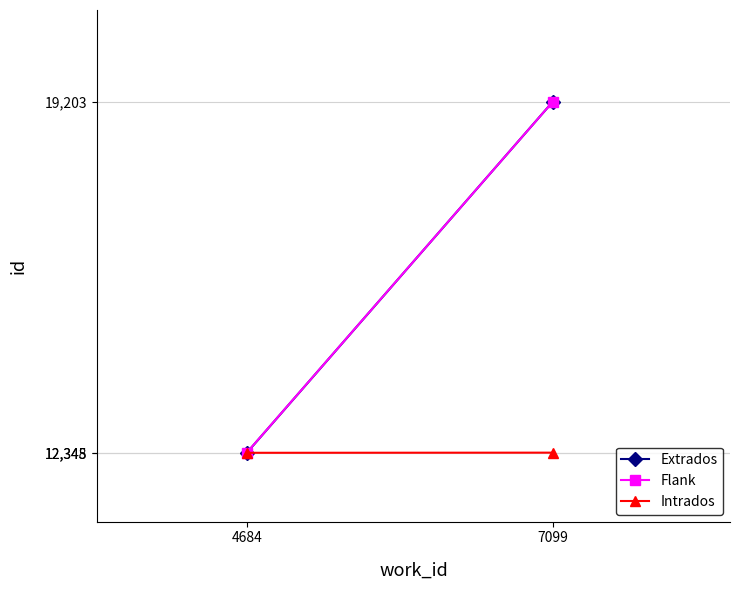

What is the value of the Intrados point at the 2nd from the left?

12348